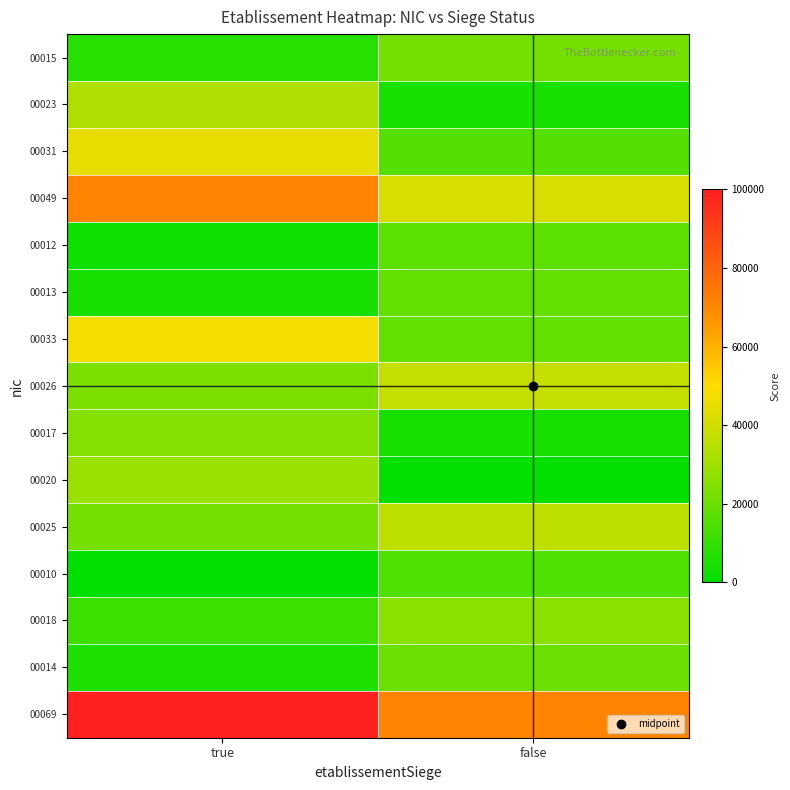

Which has a higher value, true or false?

false